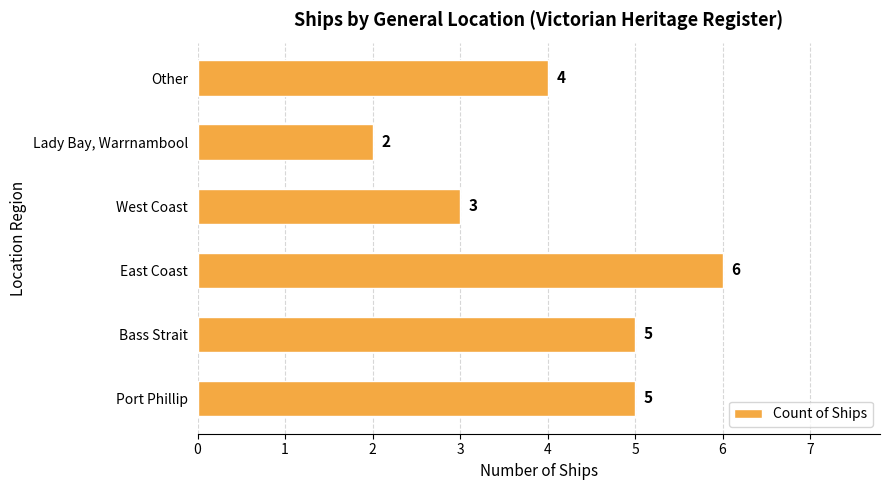

Is it true that the value at Other is 6?

False